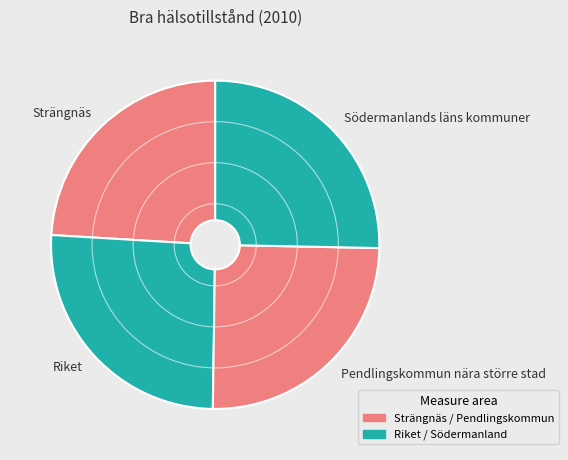

Which has a higher value, Riket or Pendlingskommun nära större stad?

Riket